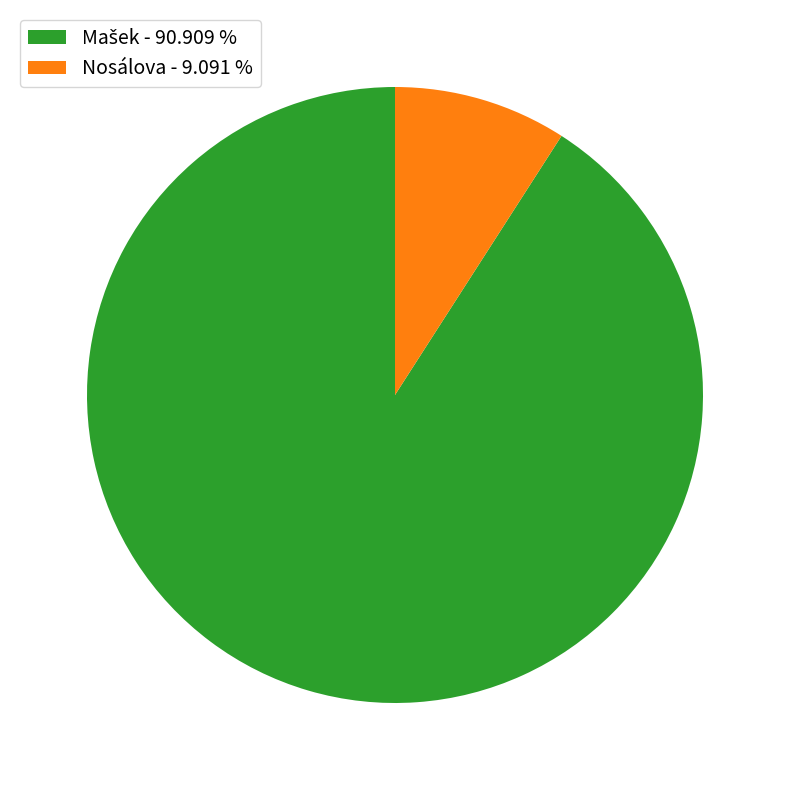

How many slices are in this pie chart?

2